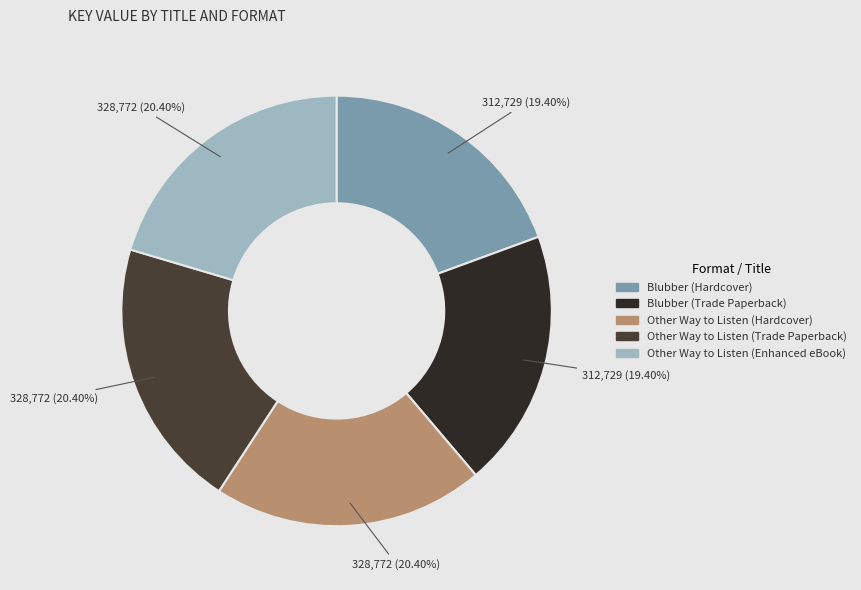

Combined, what portion of the pie is Blubber (Hardcover) and Other Way to Listen (Enhanced eBook)?

39.8%